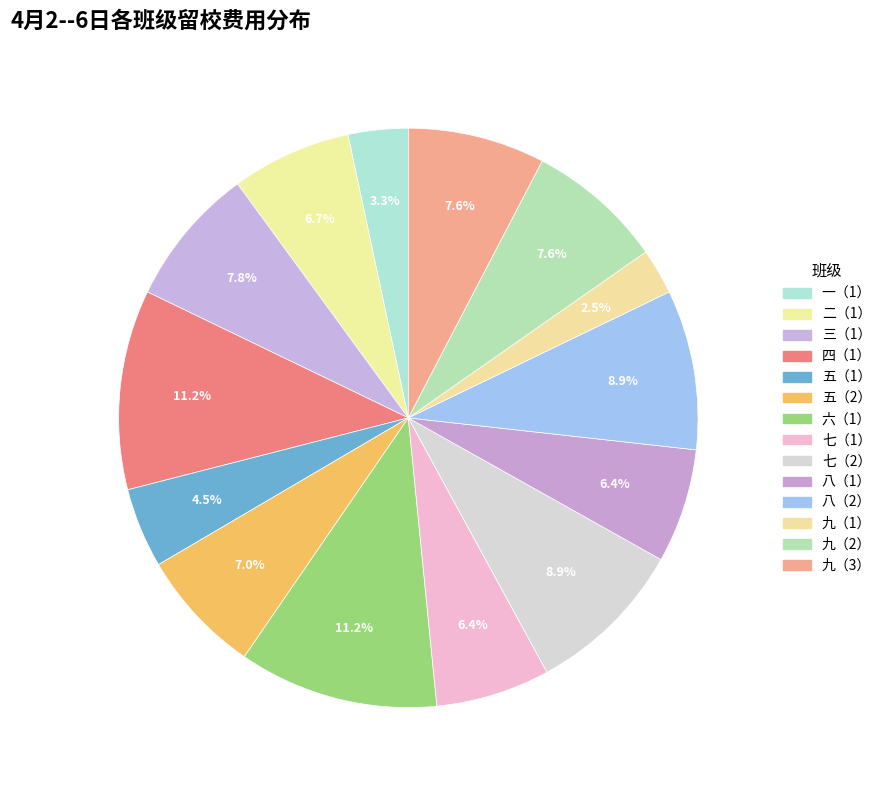

How many segments does this pie chart have?

14